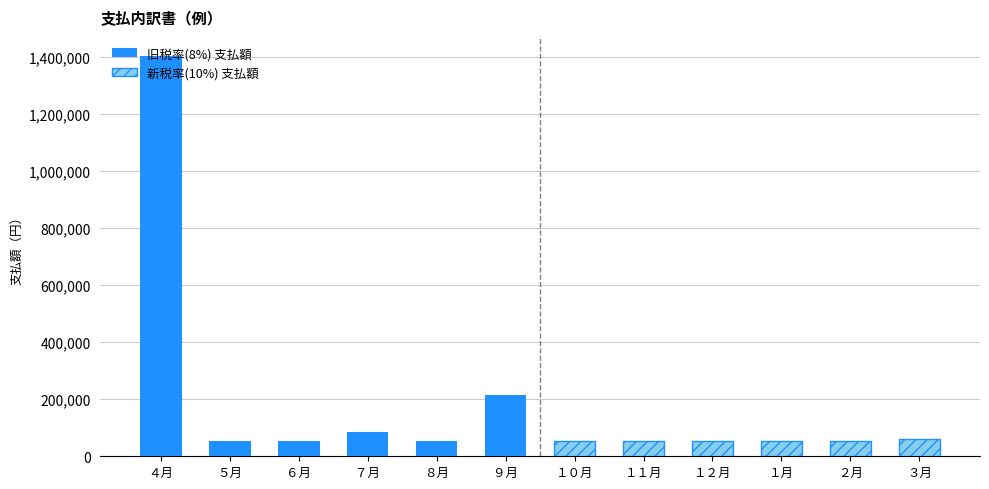

Are the bars grouped side by side (vs. stacked)?

Yes